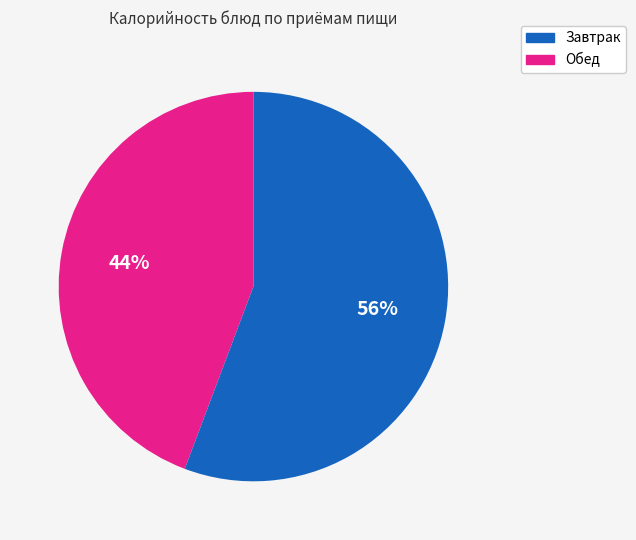

To the nearest percent, what is the average slice percentage?

50%